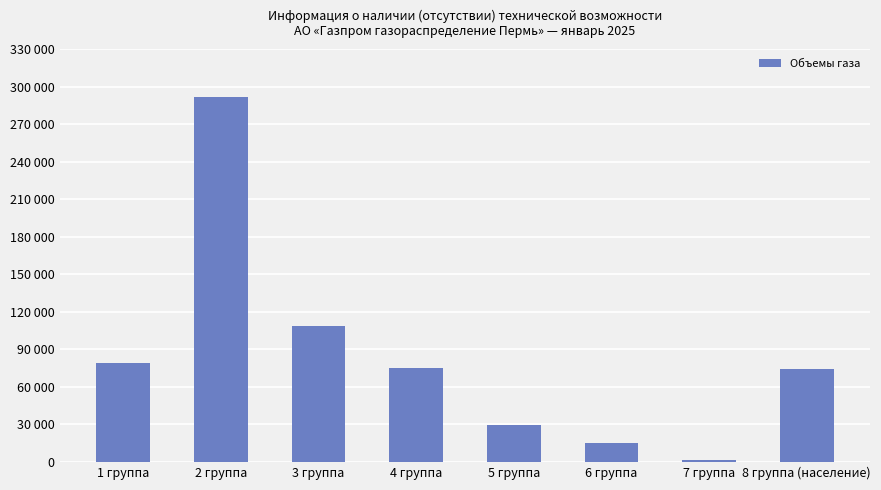

List the labels in order of value, largest first.

2 группа, 3 группа, 1 группа, 4 группа, 8 группа (население), 5 группа, 6 группа, 7 группа